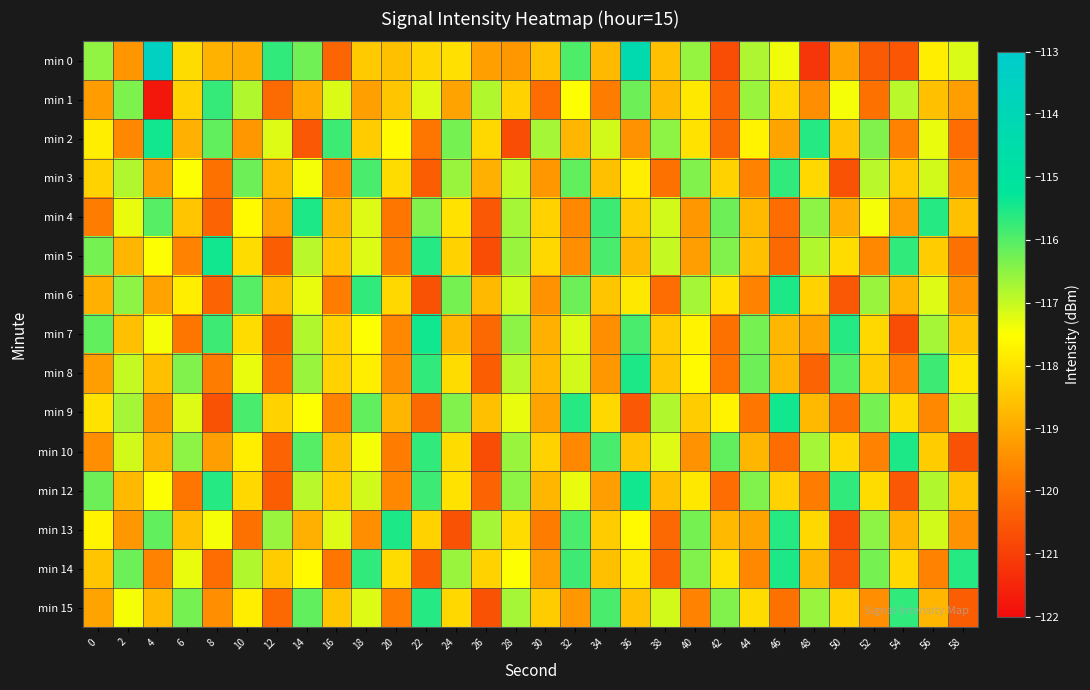

Count the number of categories in the chart.

30